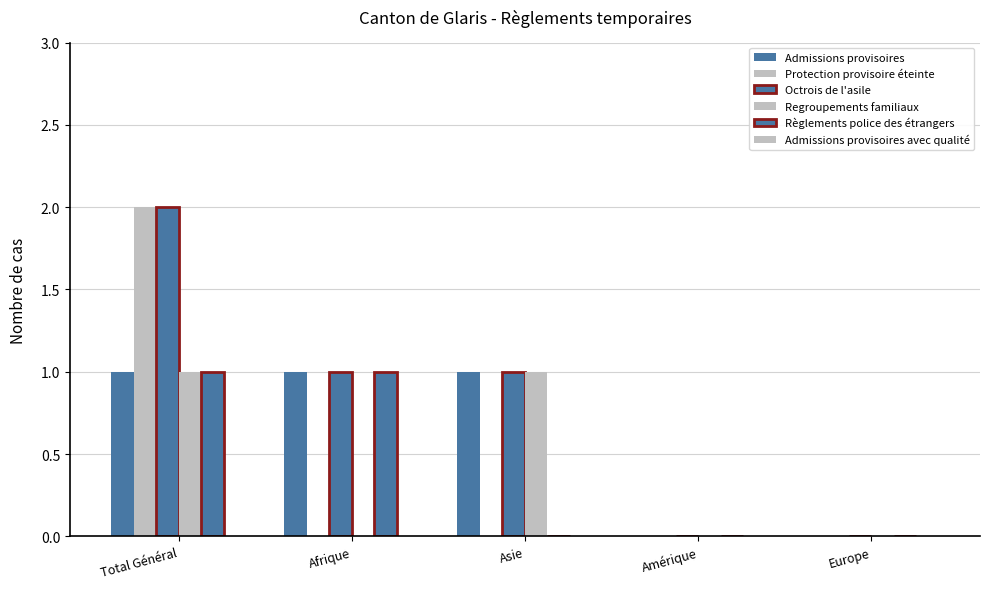

Rank the series at Amérique from highest to lowest value.

Admissions provisoires, Protection provisoire éteinte, Octrois de l'asile, Regroupements familiaux, Règlements police des étrangers, Admissions provisoires avec qualité